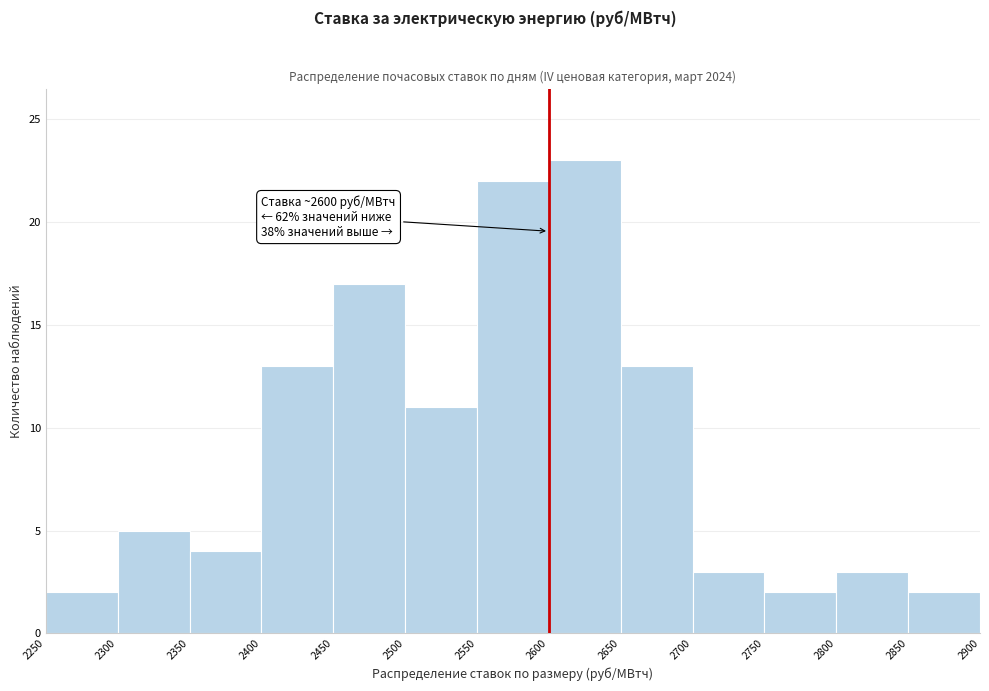

Which range on the x-axis has the tallest bar?

2600 to 2650